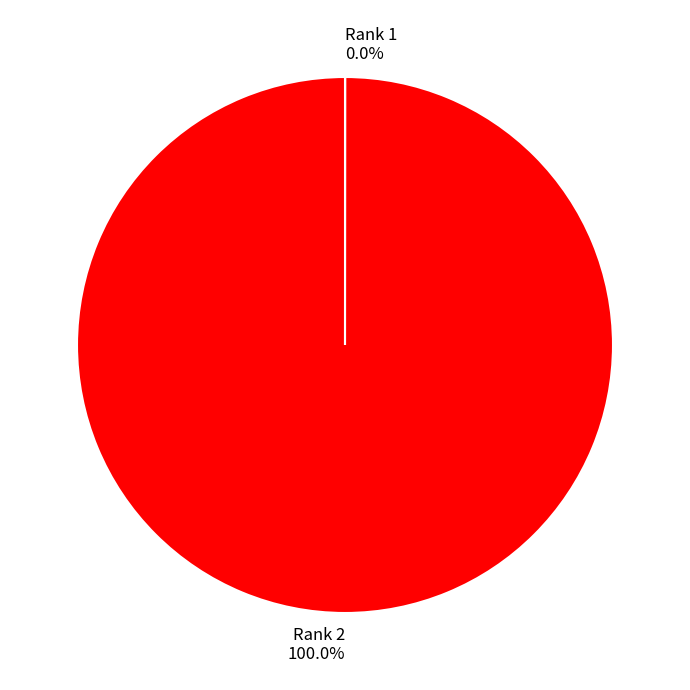

Which slice represents more than half of the pie?

Rank 2